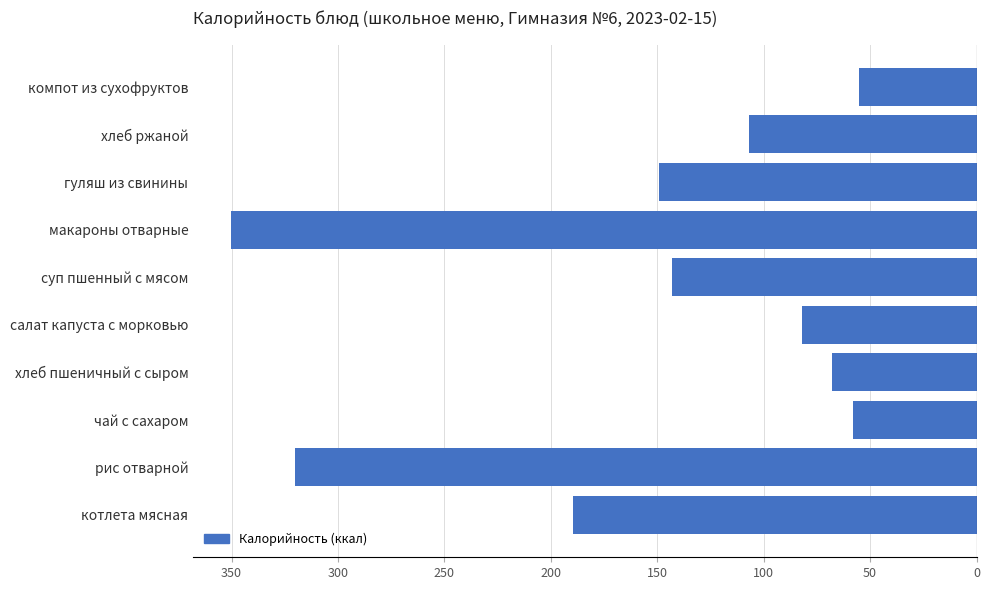

Are the bars horizontal?

Yes